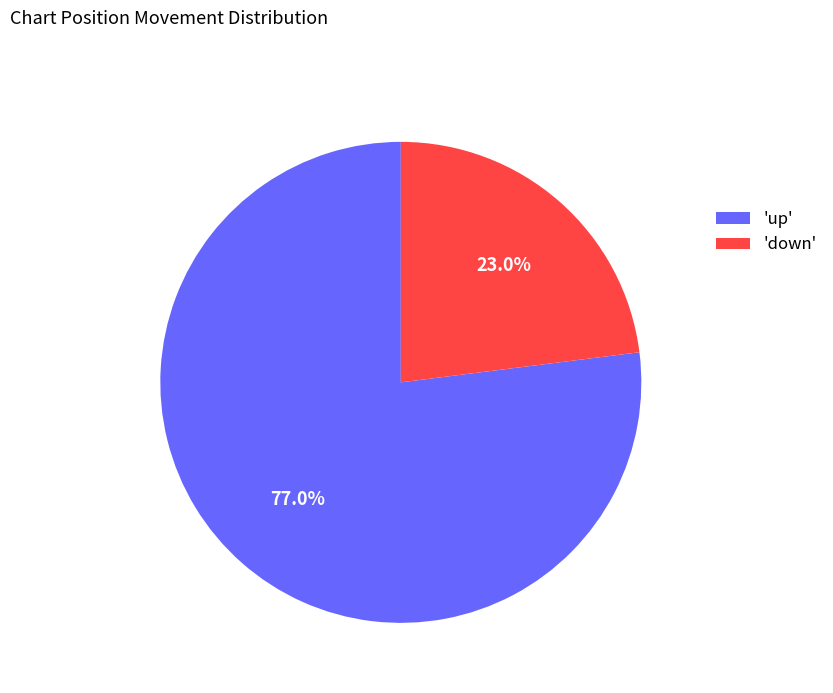

Between 'up' and 'down', which is larger?

'up'